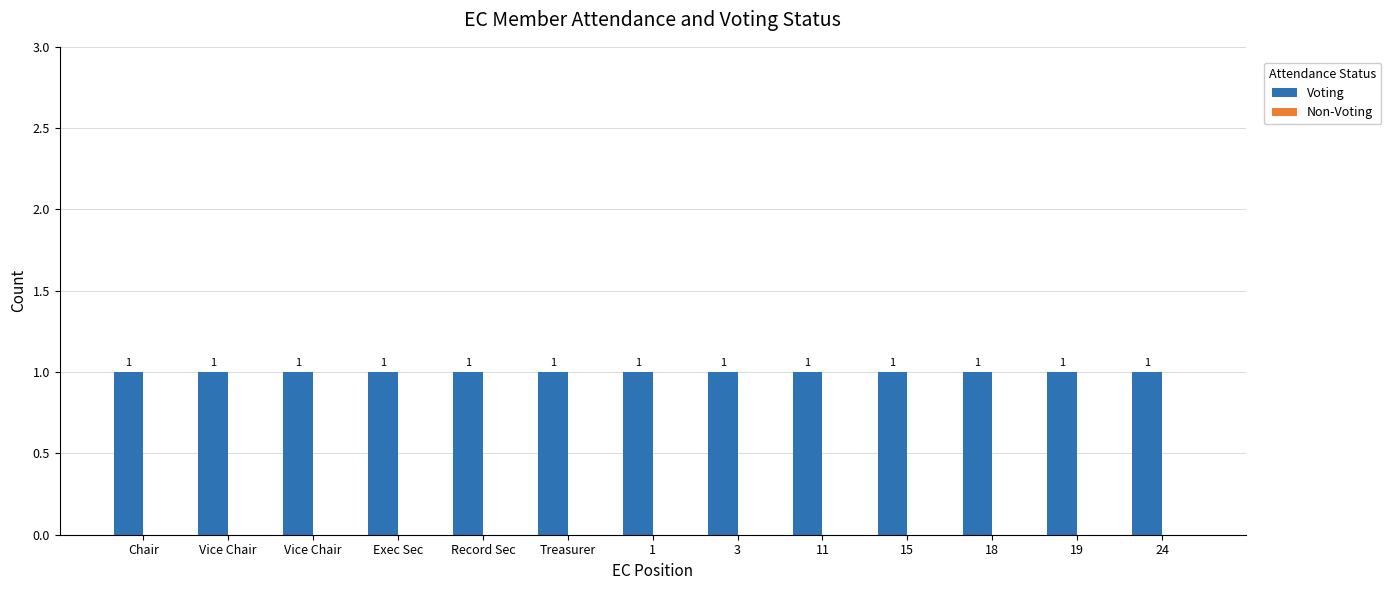

Reading right to left, list all the values displayed in this chart.

Voting: 1	1	1	1	1	1	1	1	1	1	1	1	1
Non-Voting: 0	0	0	0	0	0	0	0	0	0	0	0	0